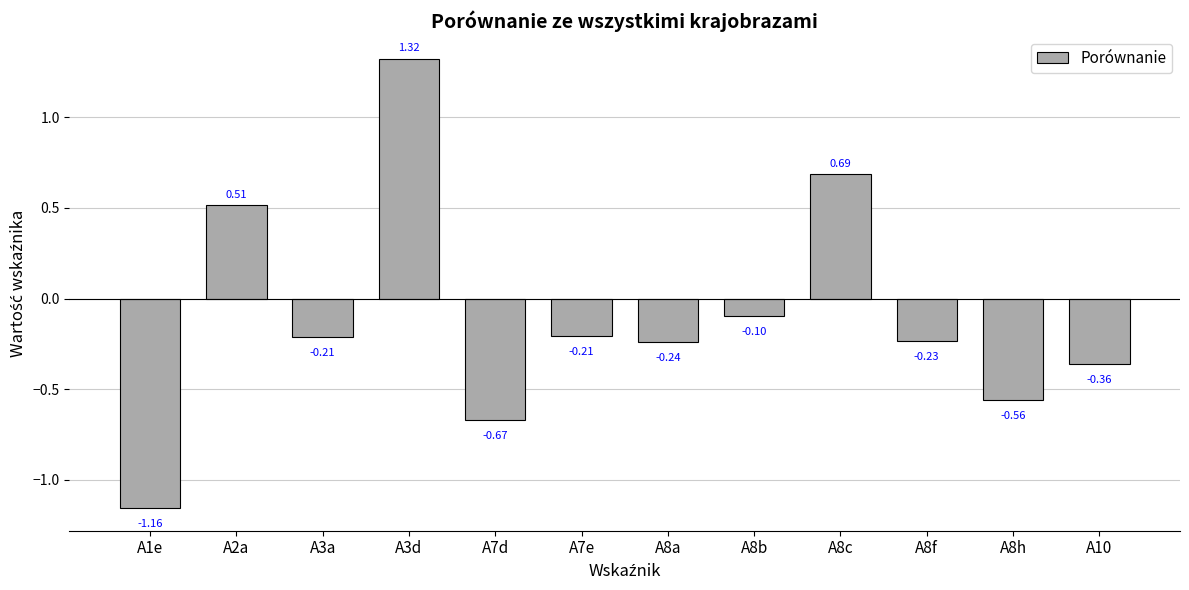

What is the difference between the maximum and minimum values?

2.5